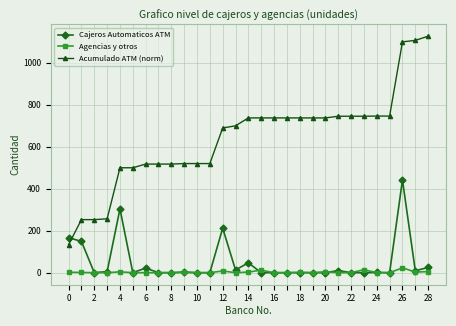

How many lines are shown in the chart?

3